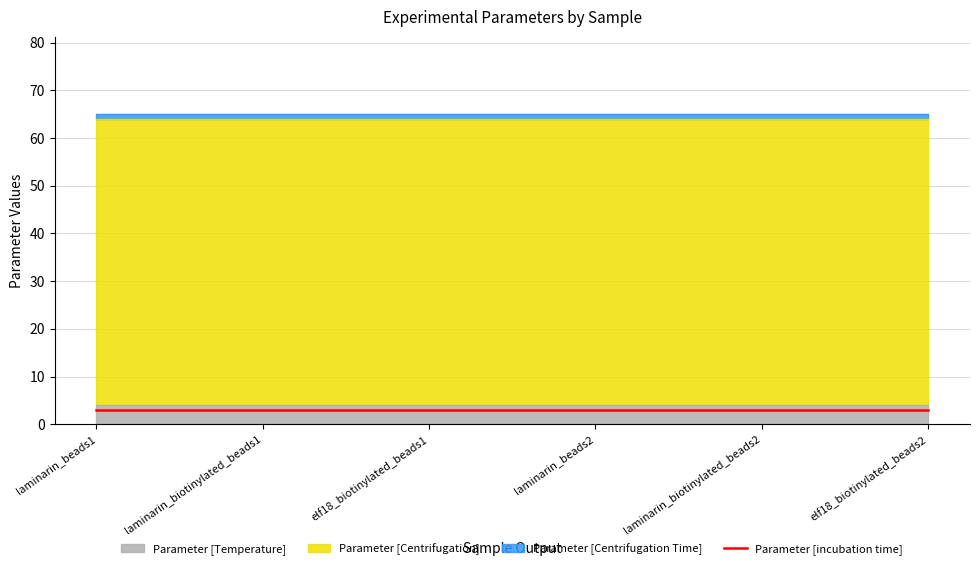

What is the total value across all series at elf18_biotinylated_beads1?

65